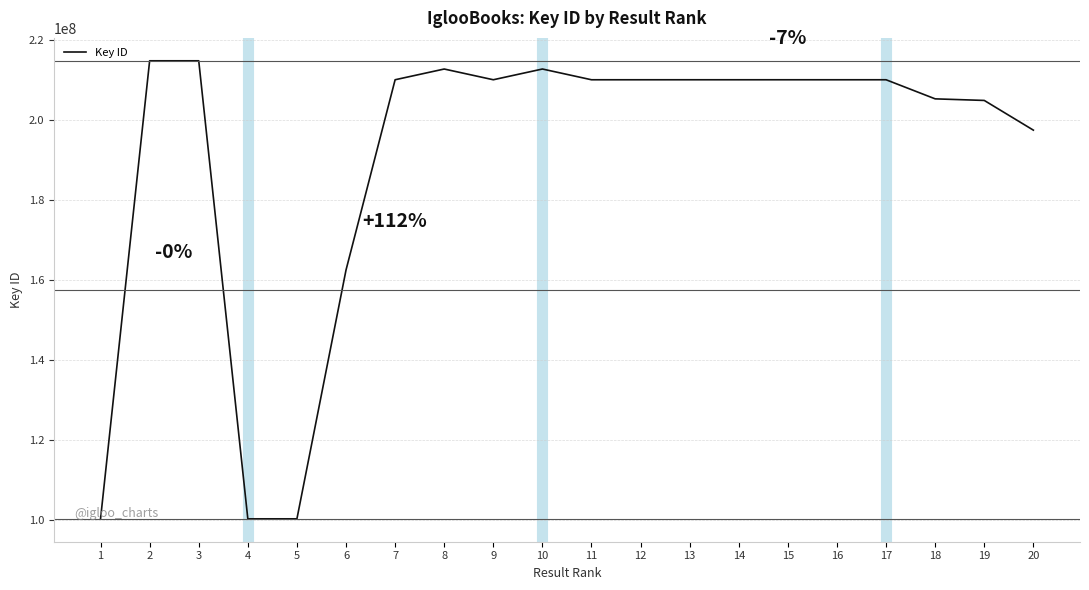

What is the greatest value displayed?

214692360